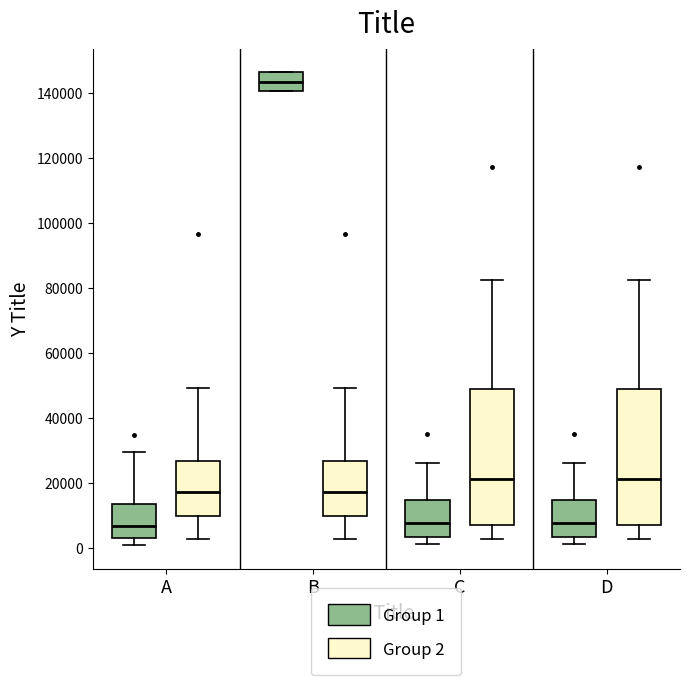

Where is the upper edge of the box for A (Group 1) on the y-axis? The values are not printed on the chart, so give them approximately, as read against the axis.

14000